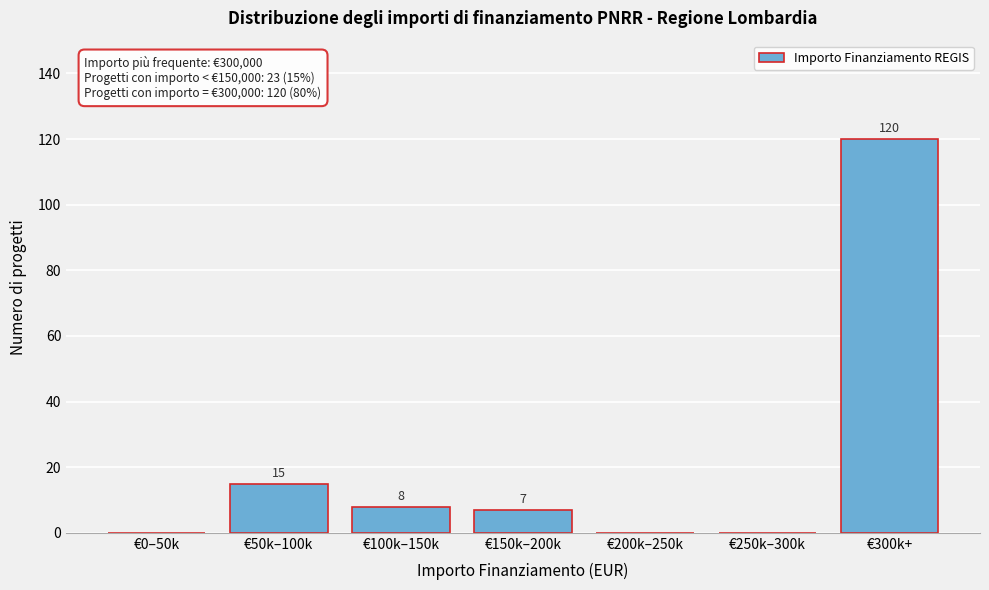

Which category has the highest value across all series?

€300k+